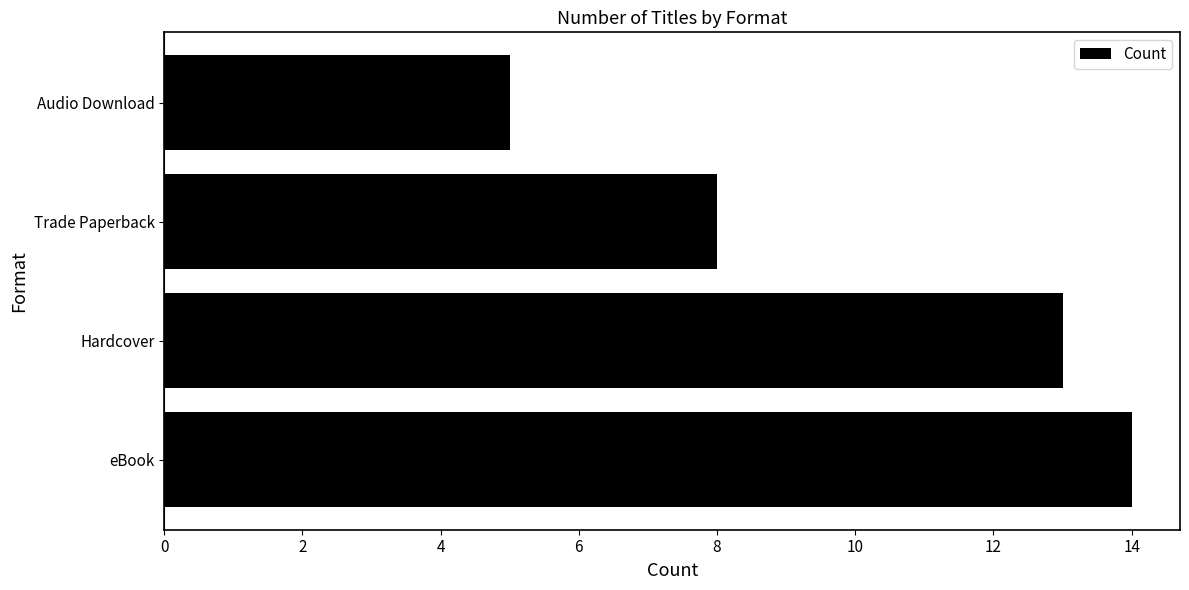

What is the change in value from Trade Paperback to Audio Download?

-3